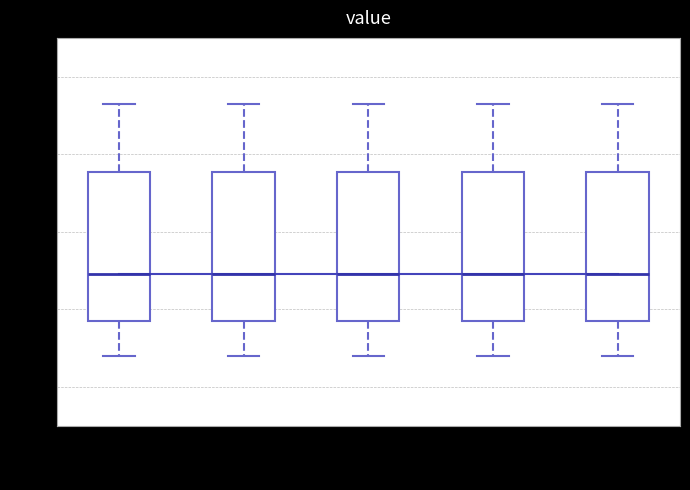

Where does the upper whisker of the box for 06:00-08:00 end on the y-axis? The values are not printed on the chart, so give them approximately, as read against the axis.

2.34